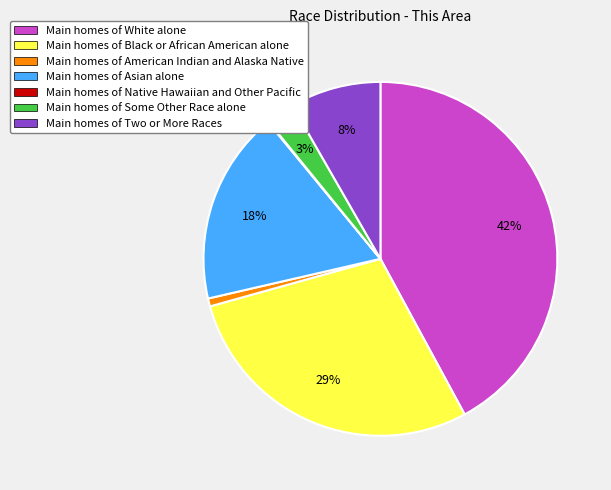

Is there a majority slice in this chart?

No